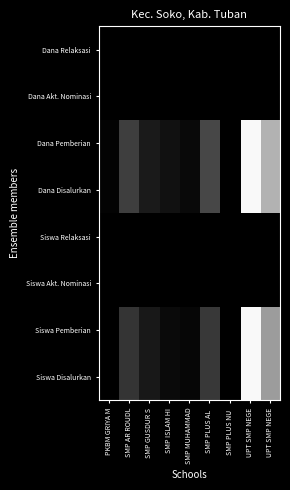

At which category does the chart reach its peak across all series?

UPT SMP NEGE